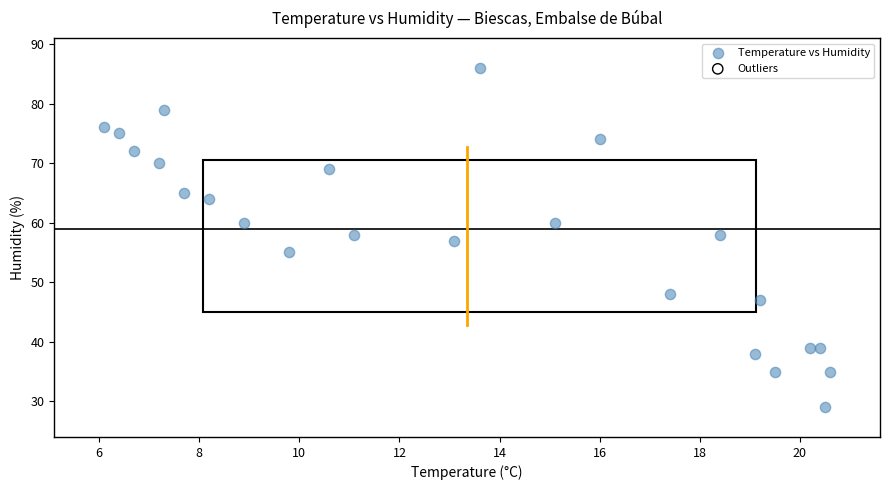

What is the range of Y values (max minus min)?

57